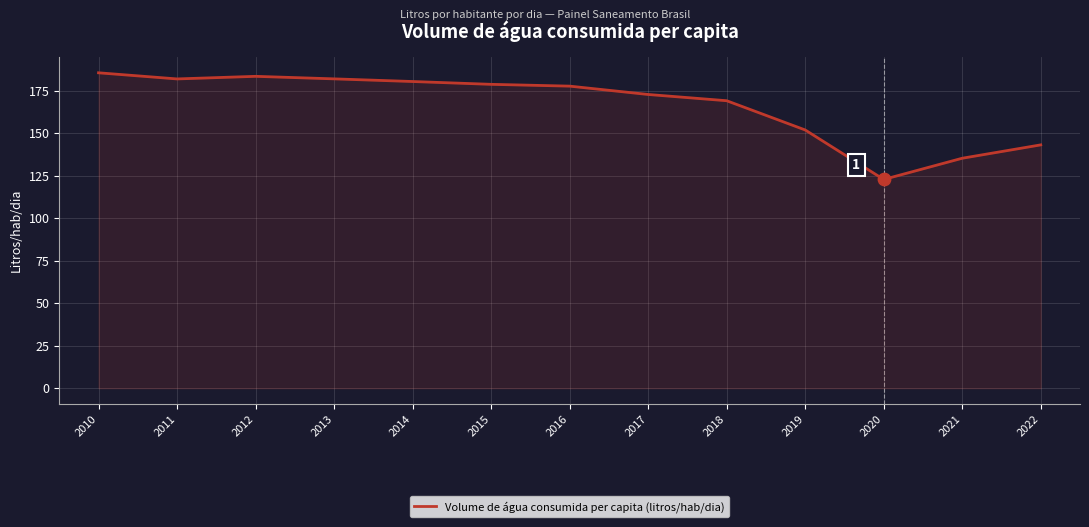

Between 2016 and 2020, which is larger?

2016